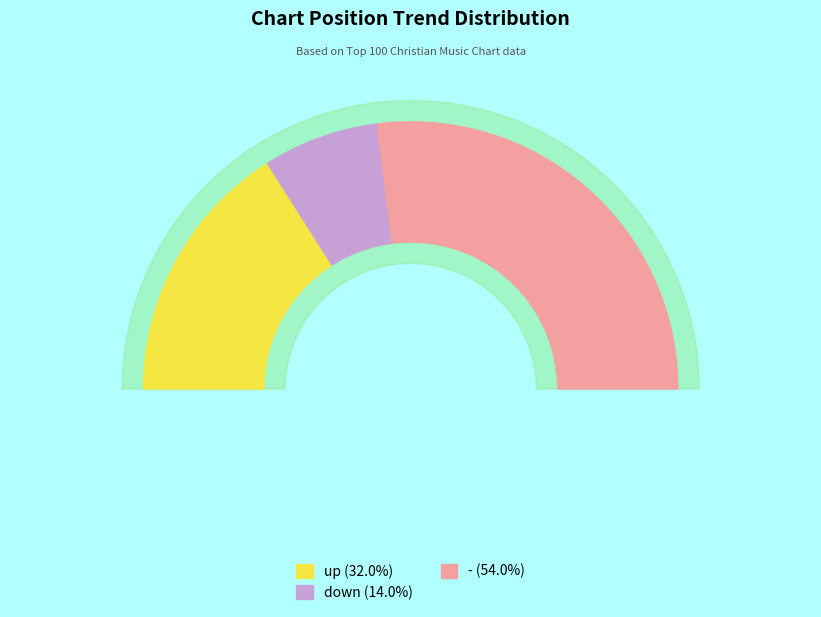

What is the smallest slice in the pie chart?

down